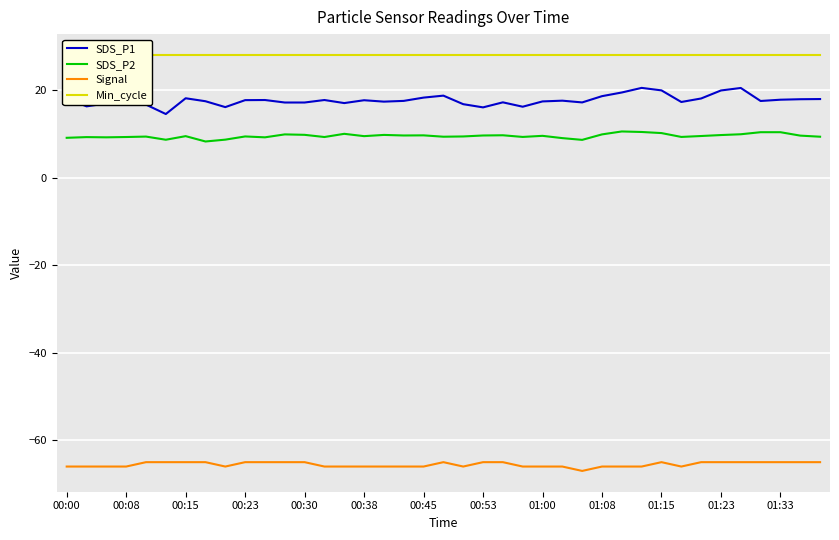

What is the difference between the highest and lowest values at 13?

94.0